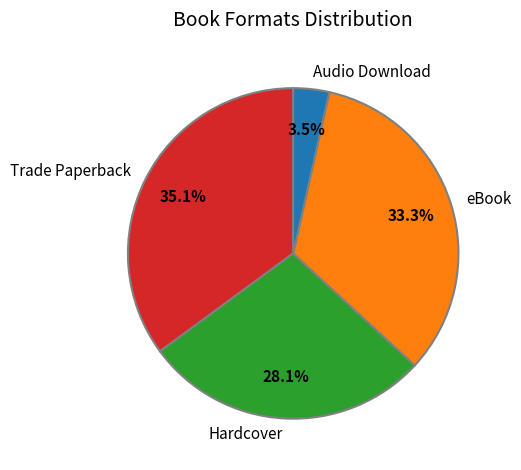

How much of the chart is everything except Trade Paperback?

64.9%